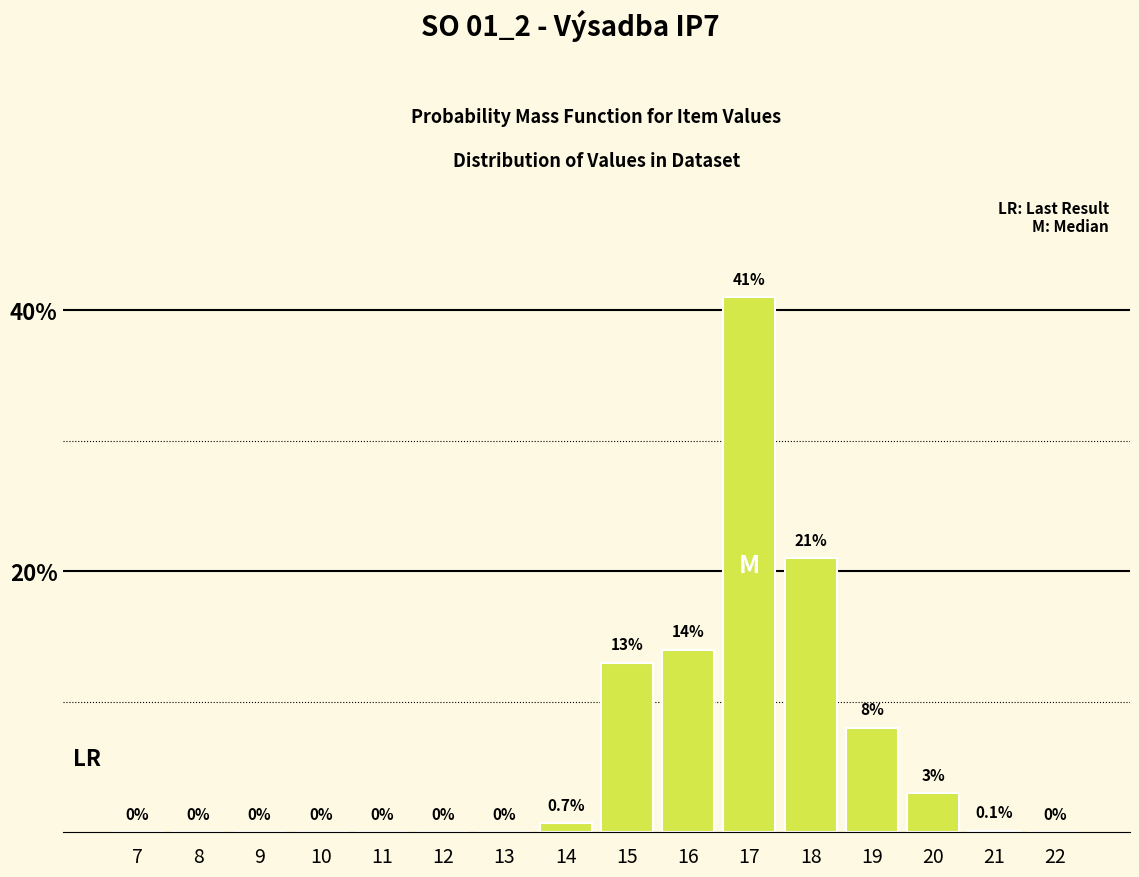

Reading left to right, transcribe all the data shown in this chart.

7=0.0	8=0.0	9=0.0	10=0.0	11=0.0	12=0.0	13=0.0	14=0.7	15=13.0	16=14.0	17=41.0	18=21.0	19=8.0	20=3.0	21=0.1	22=0.0